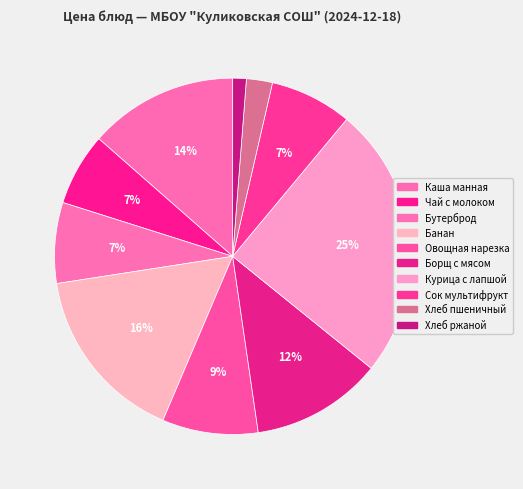

What is the largest slice in the pie chart?

Отварное мясо курицы с лапшой